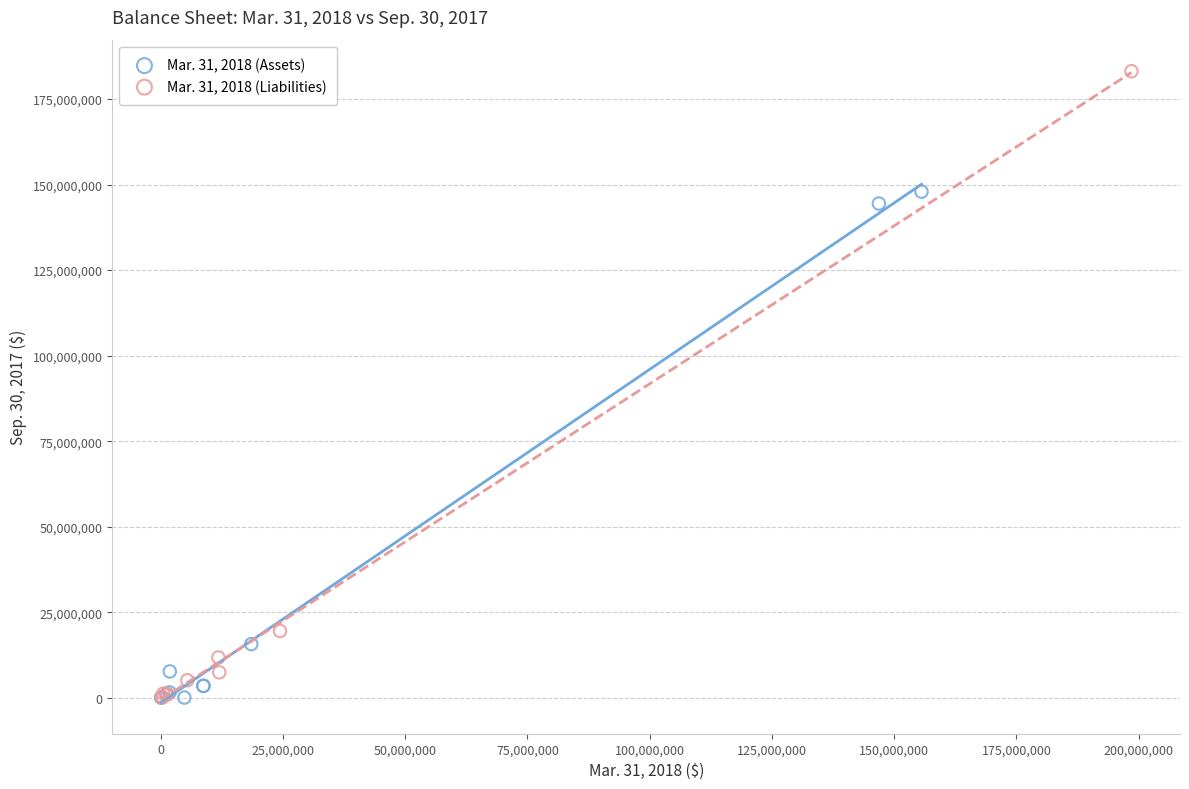

Which series has the widest spread of Y values?

Mar. 31, 2018 (Liabilities)